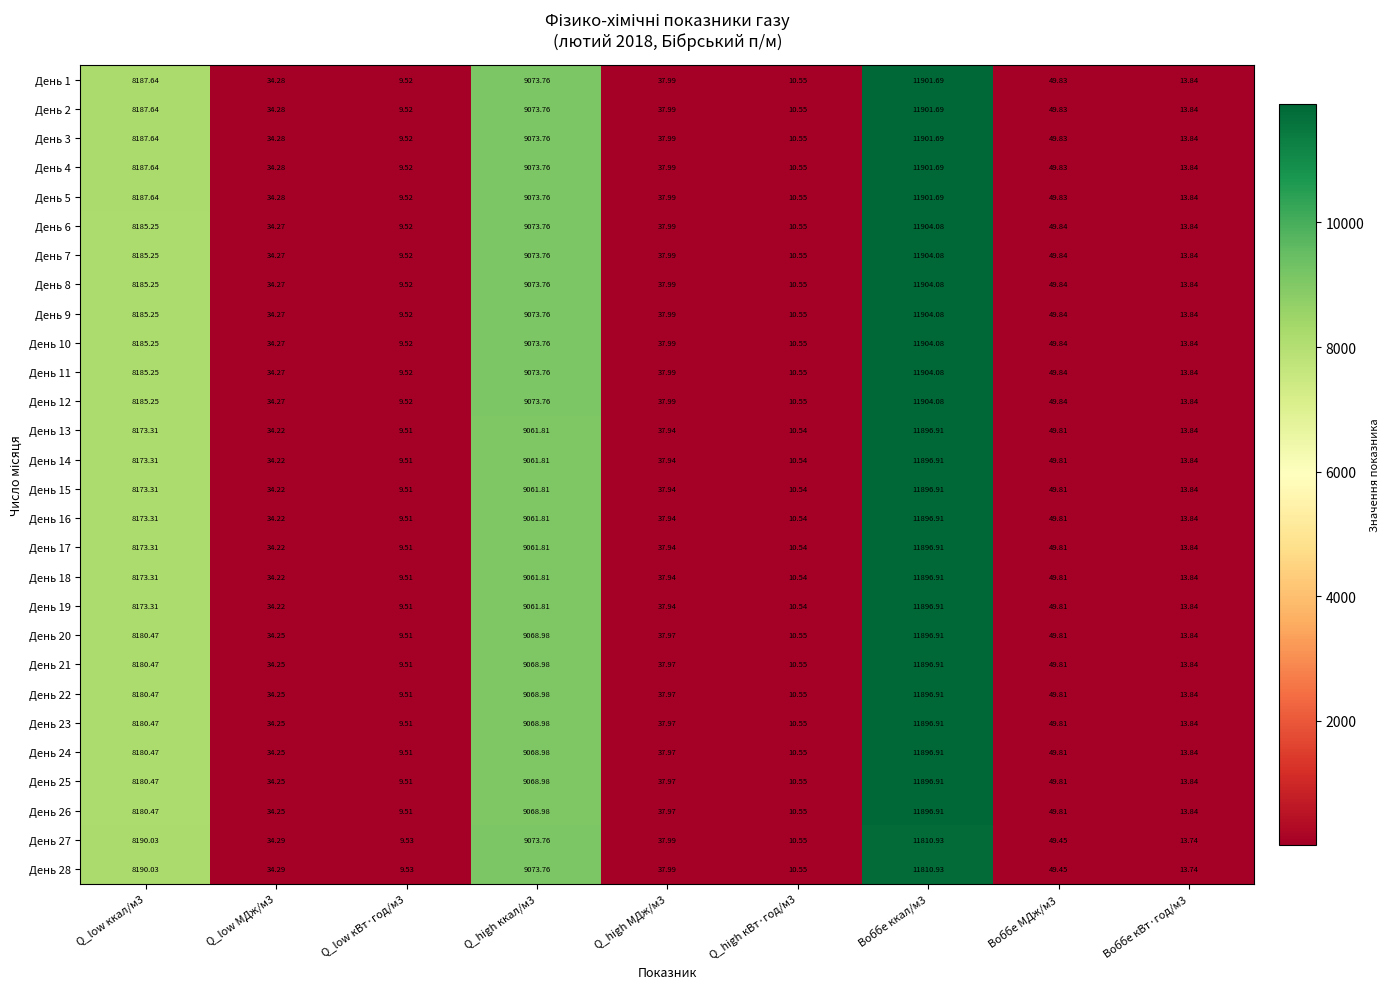

Is the value of День 13 at Воббе кВт·год/м3 greater than the value of День 8 at Q_low кВт·год/м3?

Yes